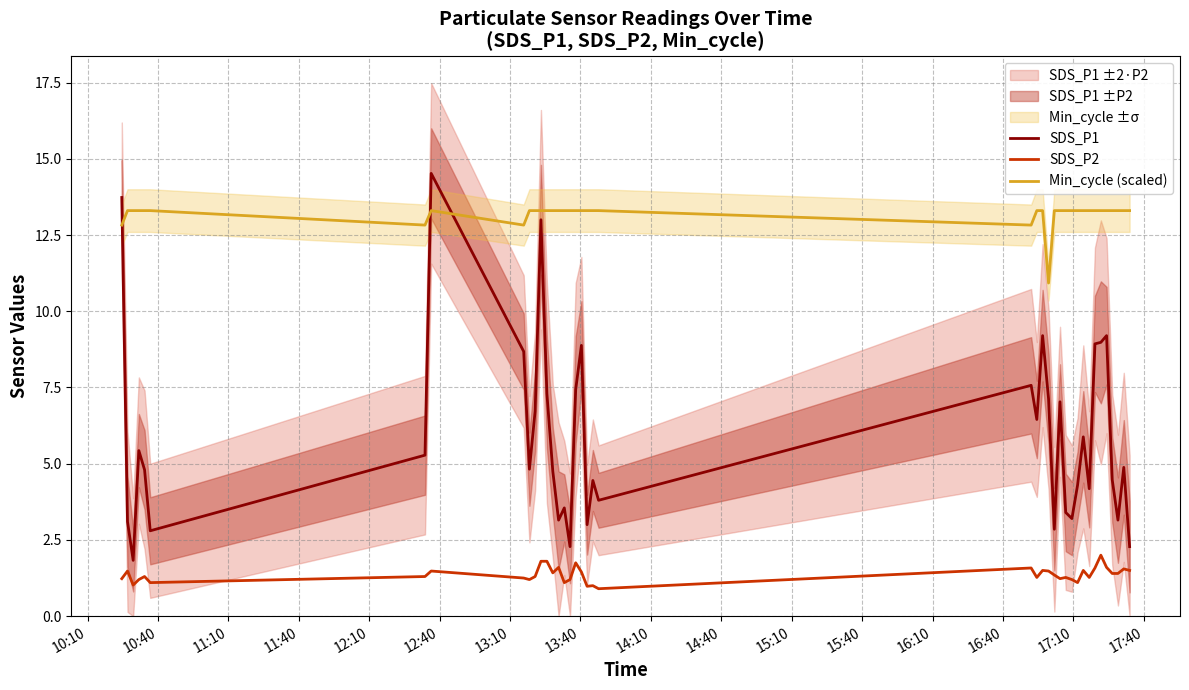

True or false: Min_cycle (scaled) and SDS_P1 intersect in this chart.

True